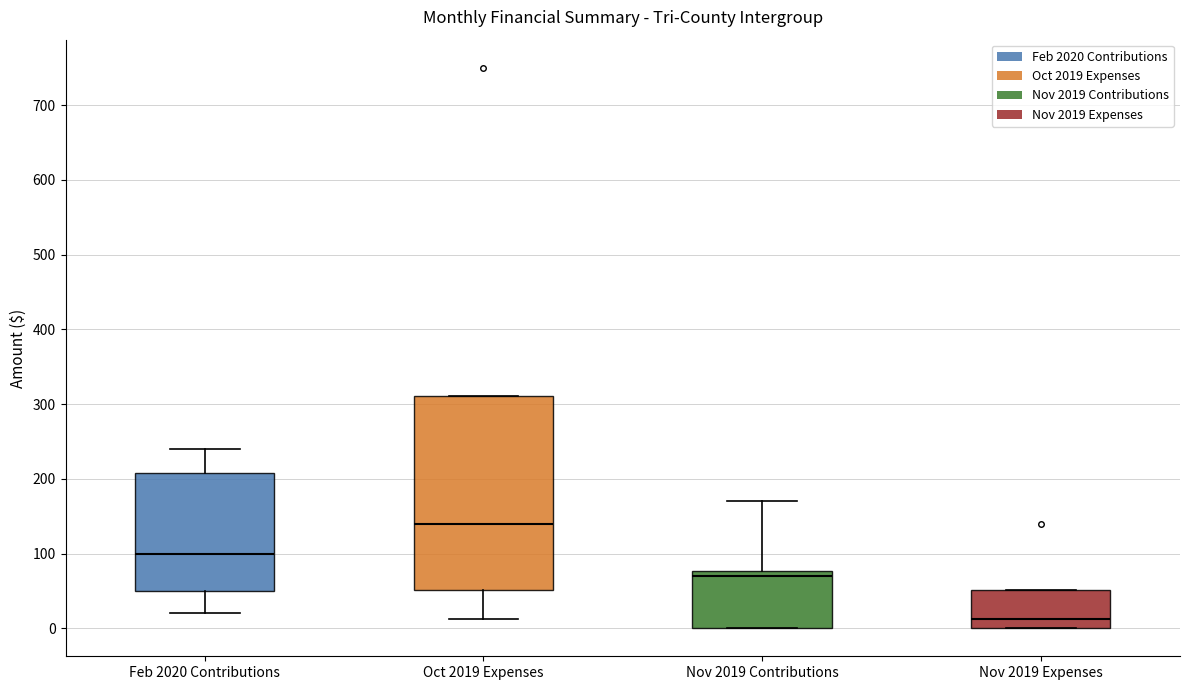

Which box has the highest median line?

Oct 2019 Expenses